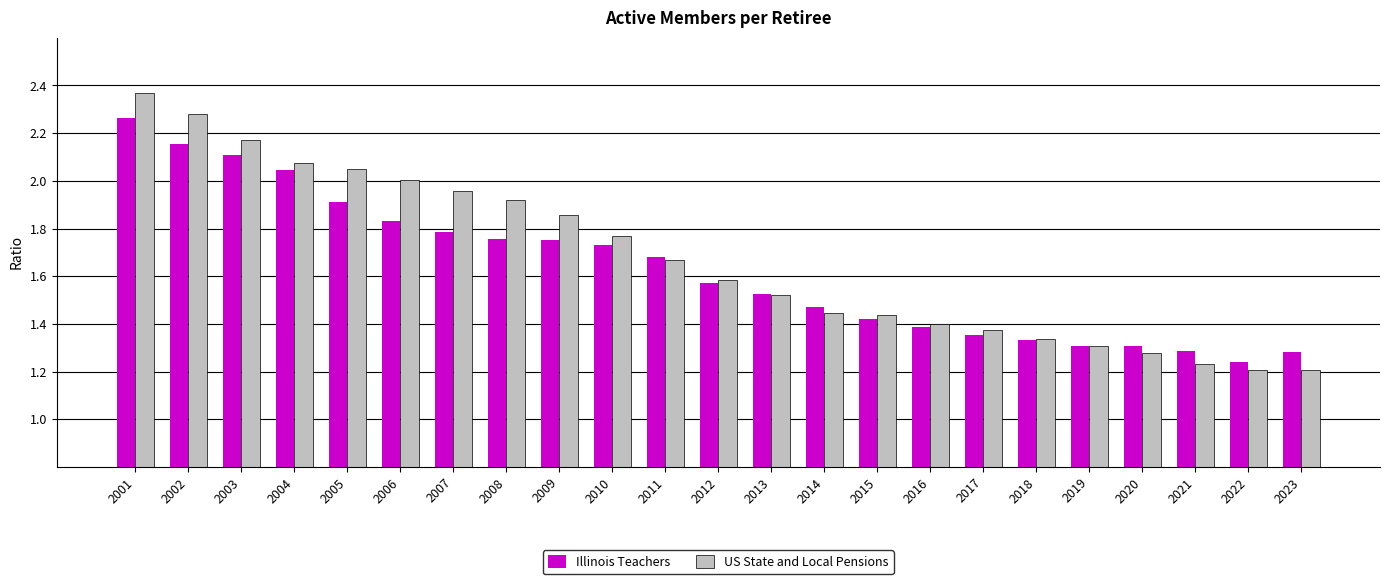

At which category is the sum across all series the highest?

2001